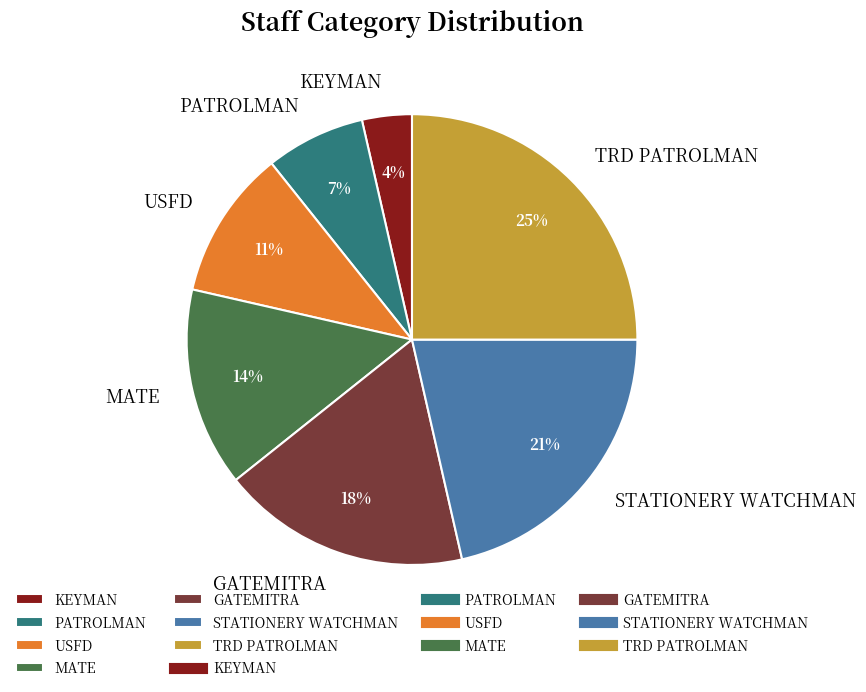

Rank the categories by value from lowest to highest.

KEYMAN, PATROLMAN, USFD, MATE, GATEMITRA, STATIONERY WATCHMAN, TRD PATROLMAN